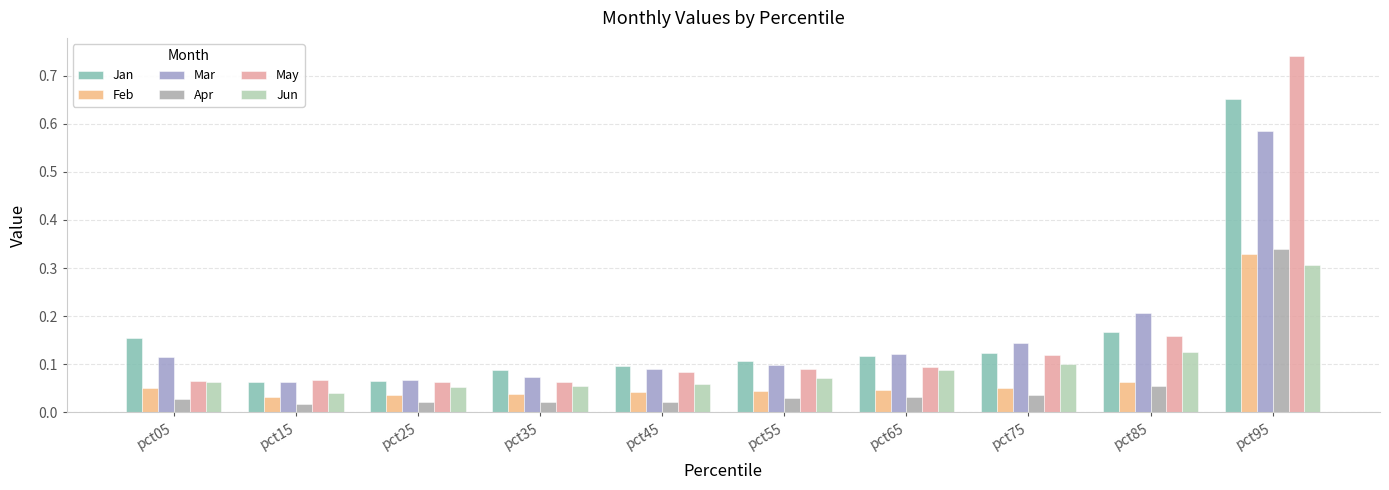

Between pct05 and pct75, which series saw the biggest shift?

May